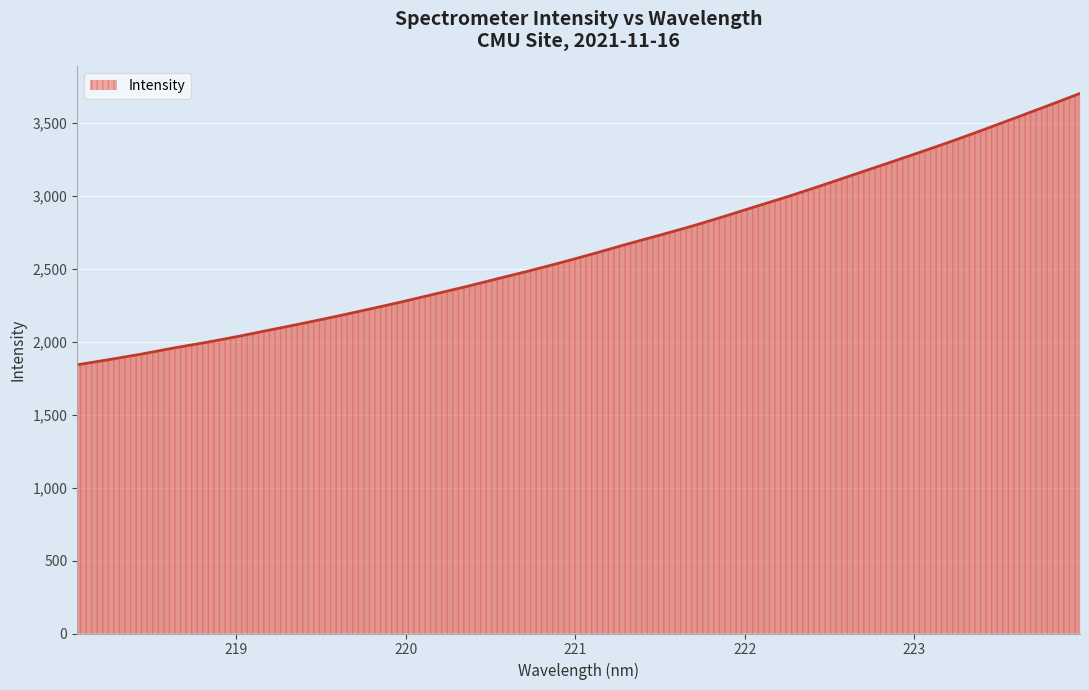

What is the difference between the maximum and minimum values?

1859.8